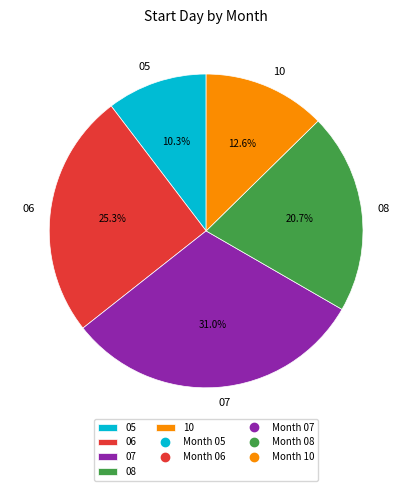

Approximately how many times larger is the value at 06 compared to 08?

1.2